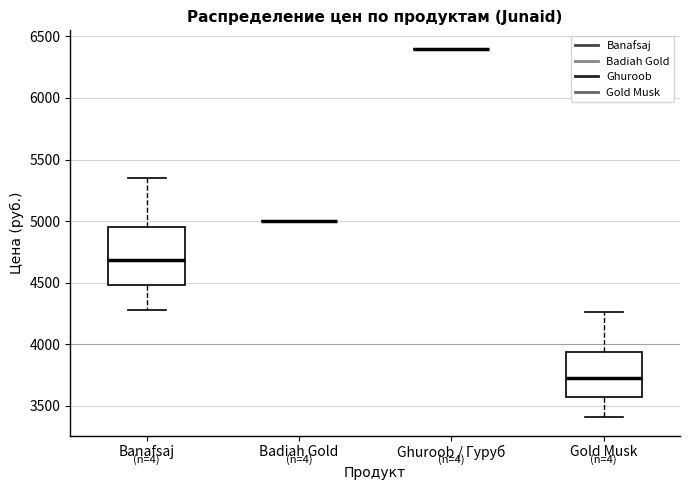

Which box is the tallest, from its lower edge to its upper edge?

Banafsaj